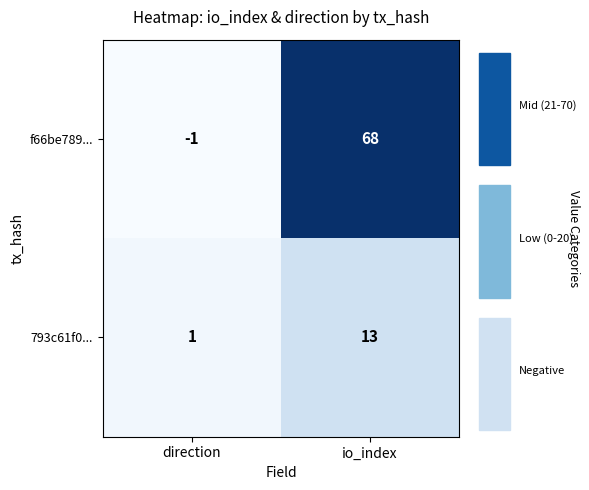

How many categories are shown in the chart?

2